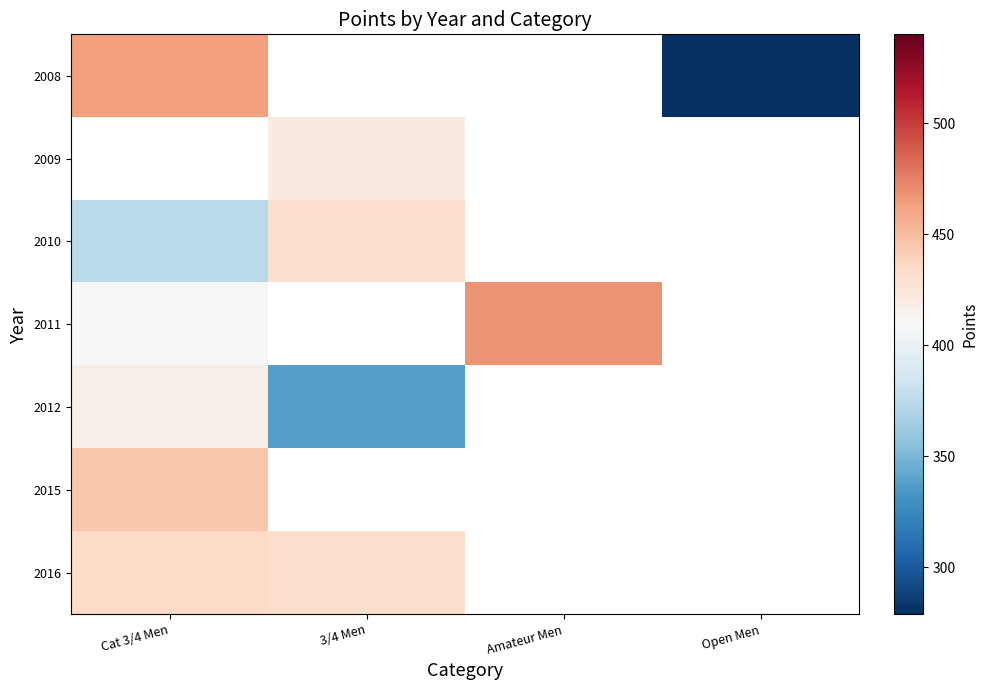

Which series has the widest spread of values?

2008